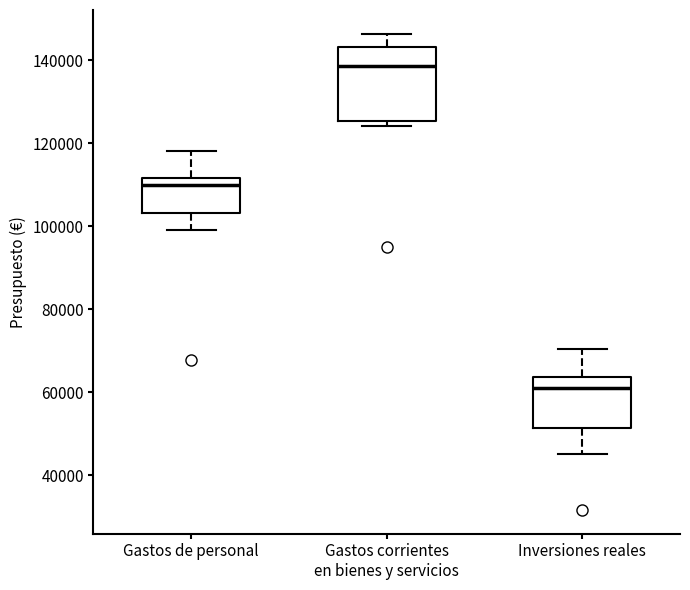

Reading left to right, transcribe this box plot: for each box, give where its median line is, the range the box spans, and where its two whiskers end, as read against the y-axis. The values are not printed on the chart, so give them approximately, as read against the axis.

Gastos de personal: median 110000, box 104000 to 112000, whiskers 100000 to 118000
Gastos corrientes en bienes y servicios: median 138000, box 126000 to 144000, whiskers 124000 to 146000
Inversiones reales: median 60000, box 52000 to 64000, whiskers 46000 to 70000